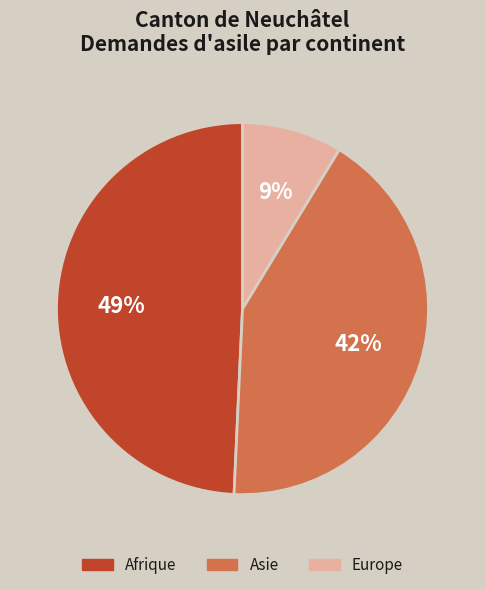

To the nearest percent, what is the average slice percentage?

33%